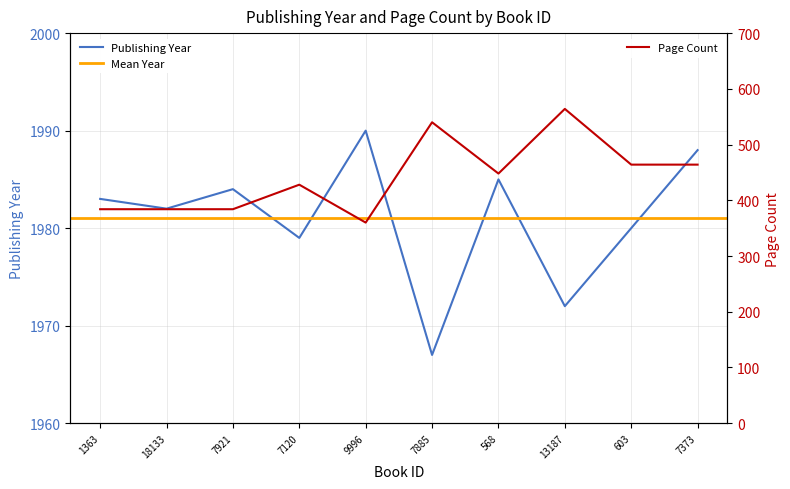

What is the spread (max minus min) of values at 7373?

1524